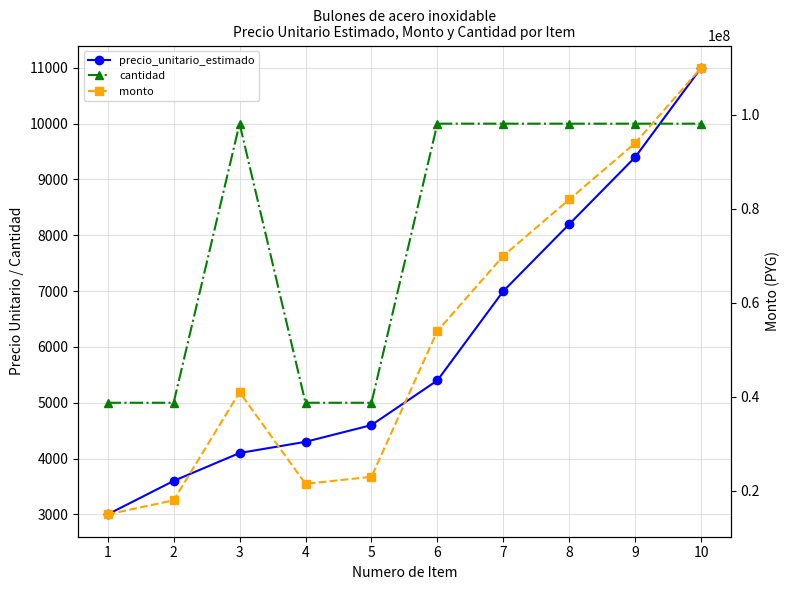

What is the approximate value of precio_unitario_estimado at 8, to the nearest 100?

8200